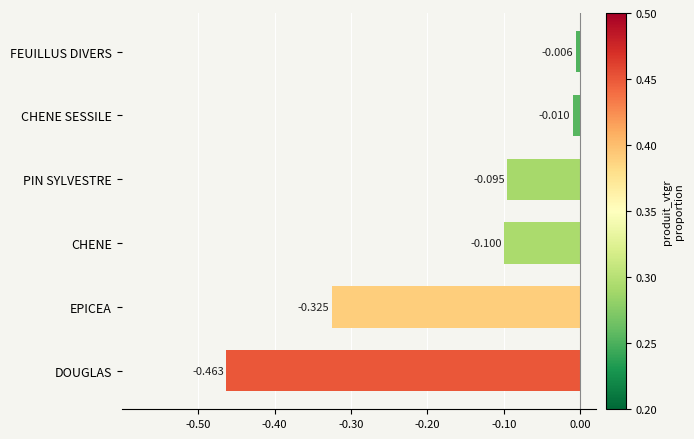

List the labels in order of value, largest first.

FEUILLUS DIVERS, CHENE SESSILE, PIN SYLVESTRE, CHENE, EPICEA, DOUGLAS